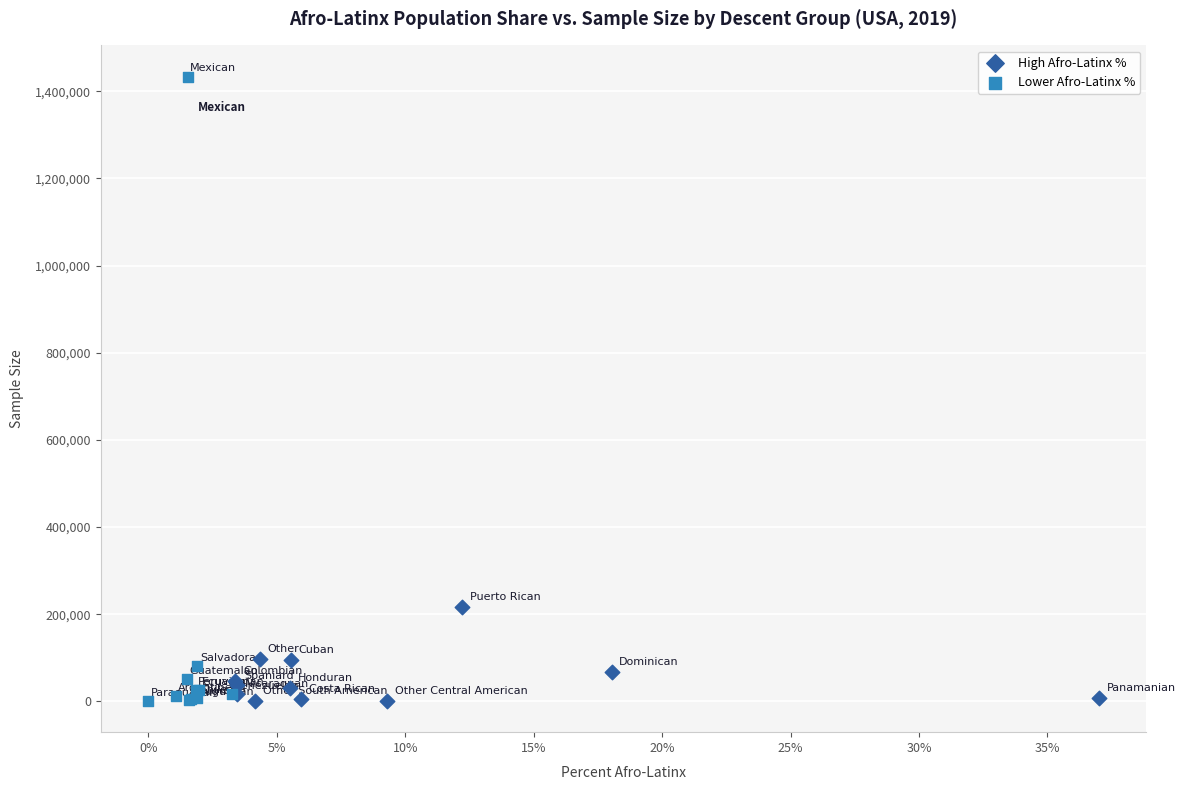

Which series has the largest Y range (max minus min)?

Lower Afro-Latinx %